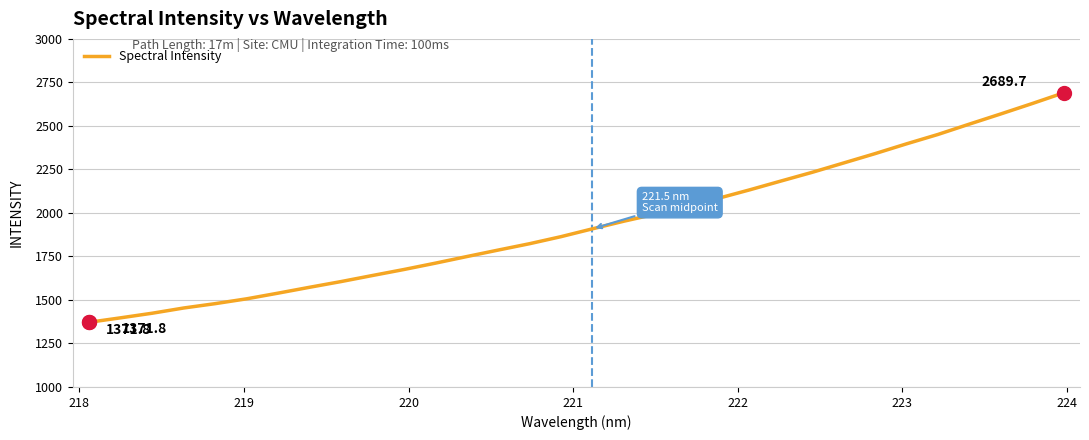

What is the difference between the maximum and minimum values?

1317.9